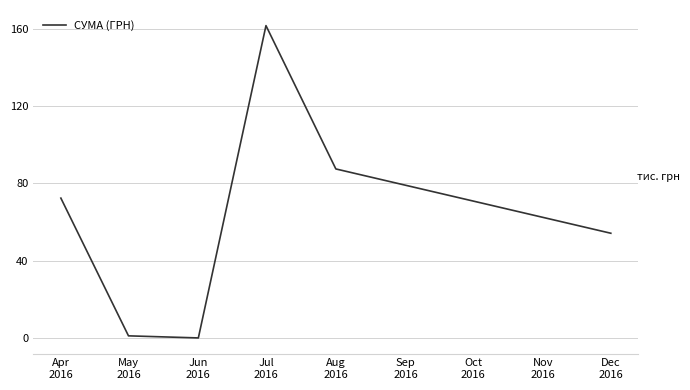

What is the change in value from Jul
2016 to Aug
2016?

-74.0